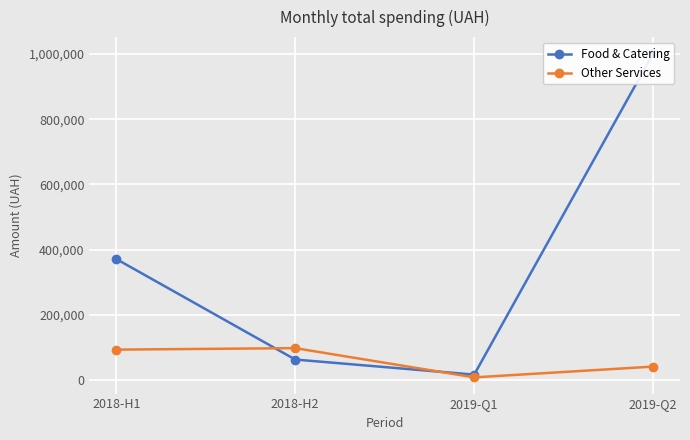

At how many categories does at least one series exceed 165176?

2